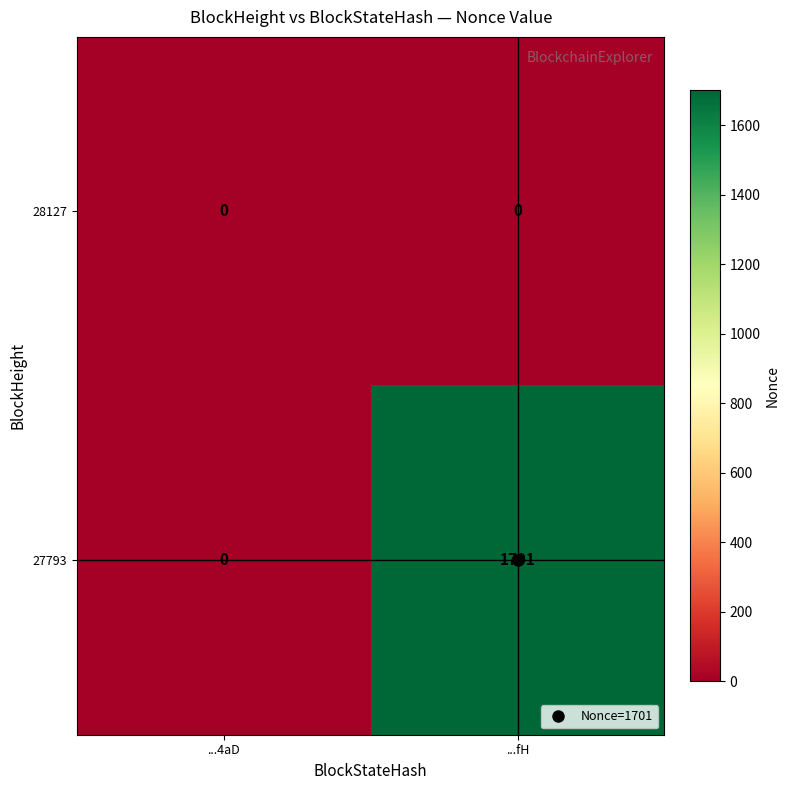

List the series in order of their overall mean, lowest first.

28127, 27793